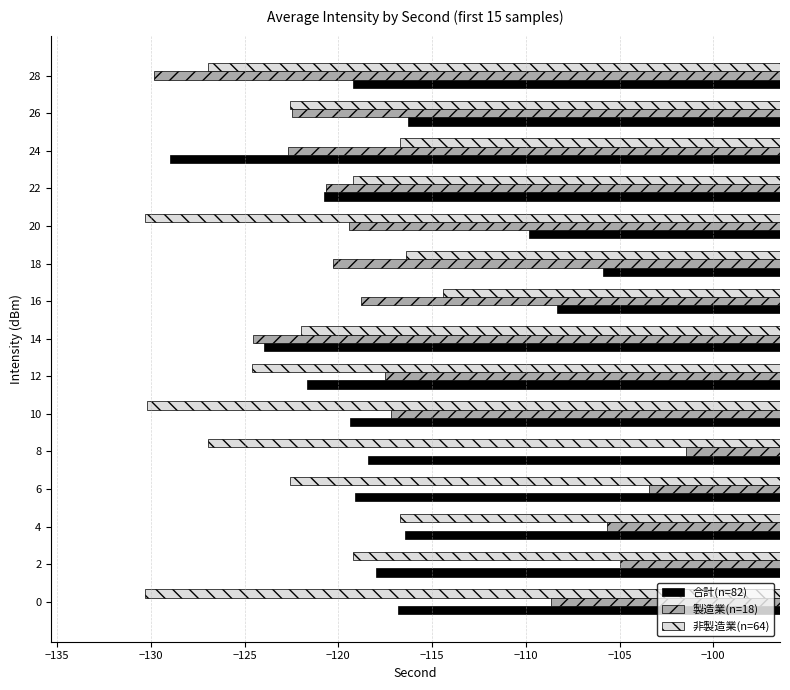

Is it true that 非製造業(n=64) equals -122.5 at 6?

True